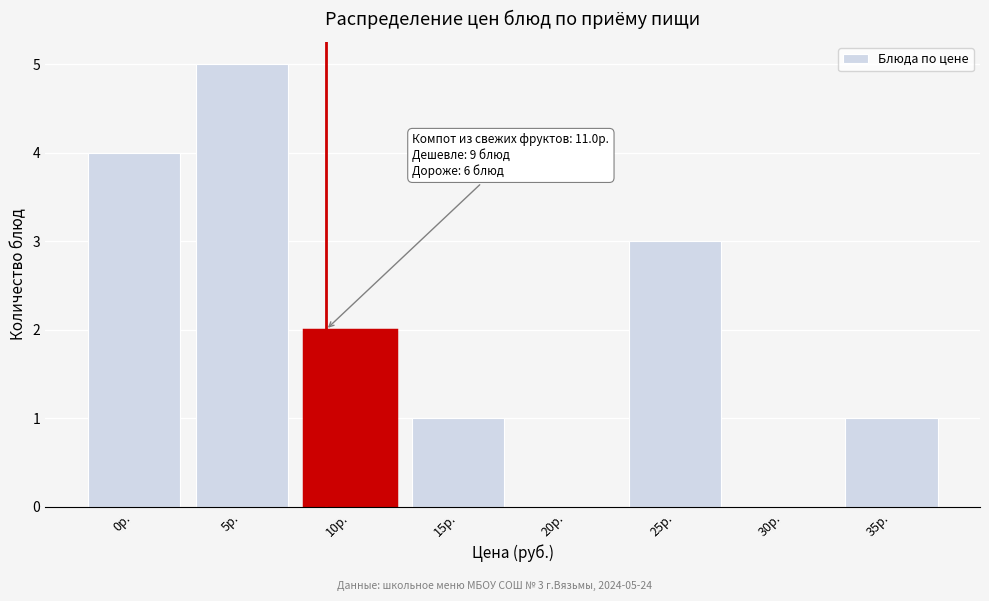

Reading left to right, extract all data points from this chart.

0р.=4	5р.=5	10р.=2	15р.=1	20р.=0	25р.=3	30р.=0	35р.=1